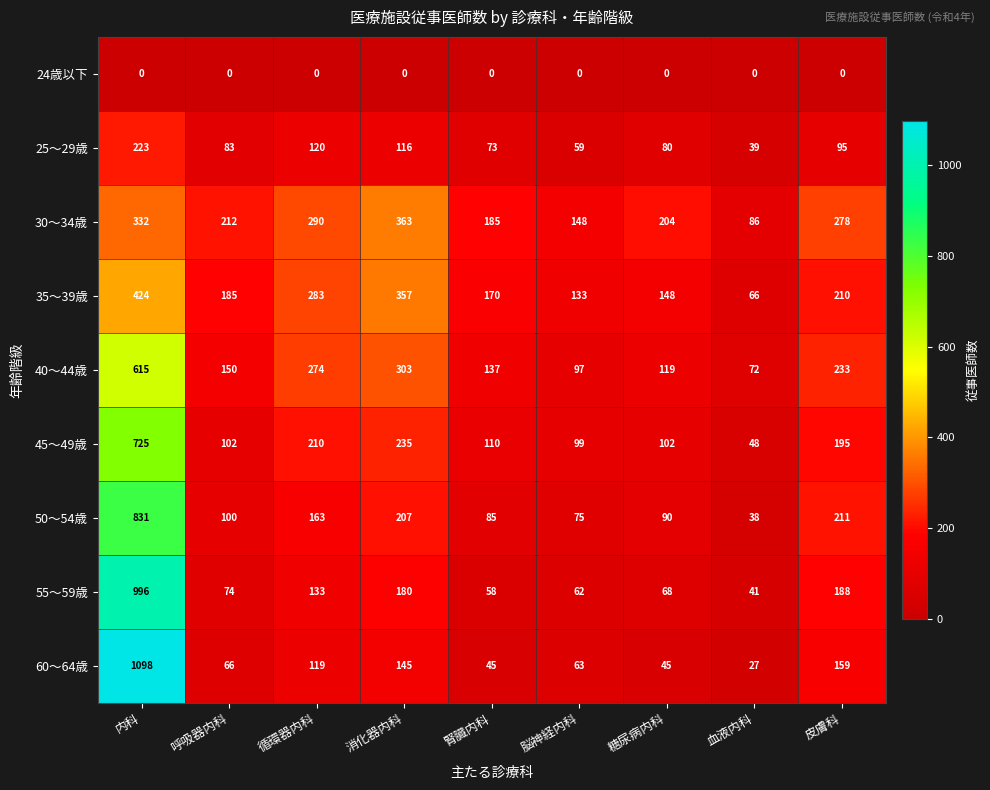

Which series has the largest range (max minus min)?

60～64歳